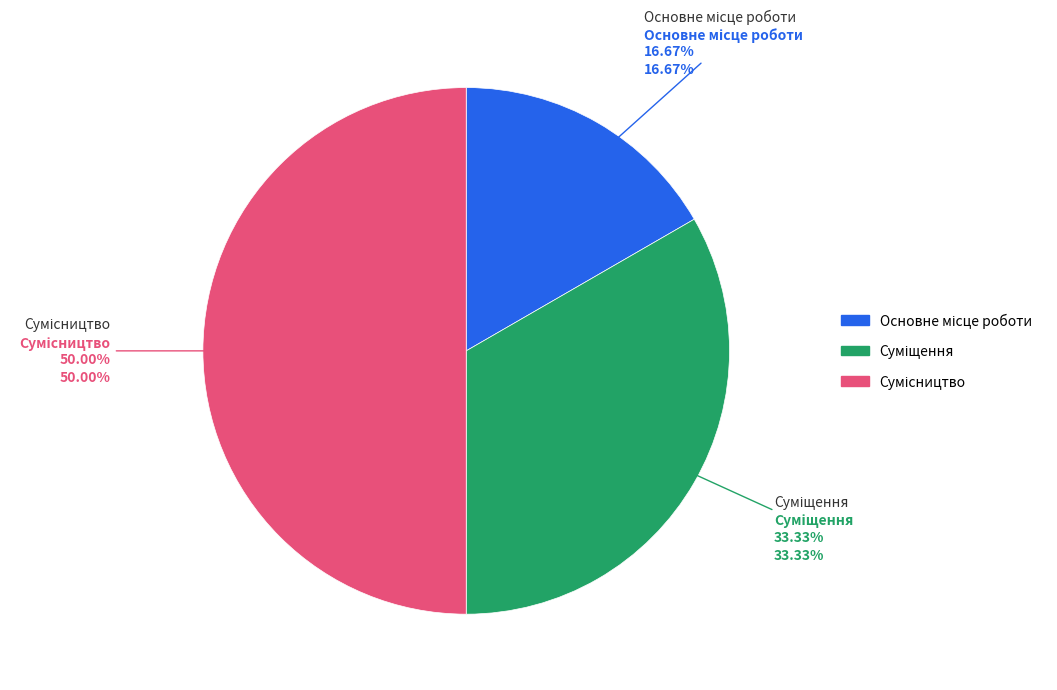

To the nearest percent, what is the difference between the largest and smallest slice percentages?

33%